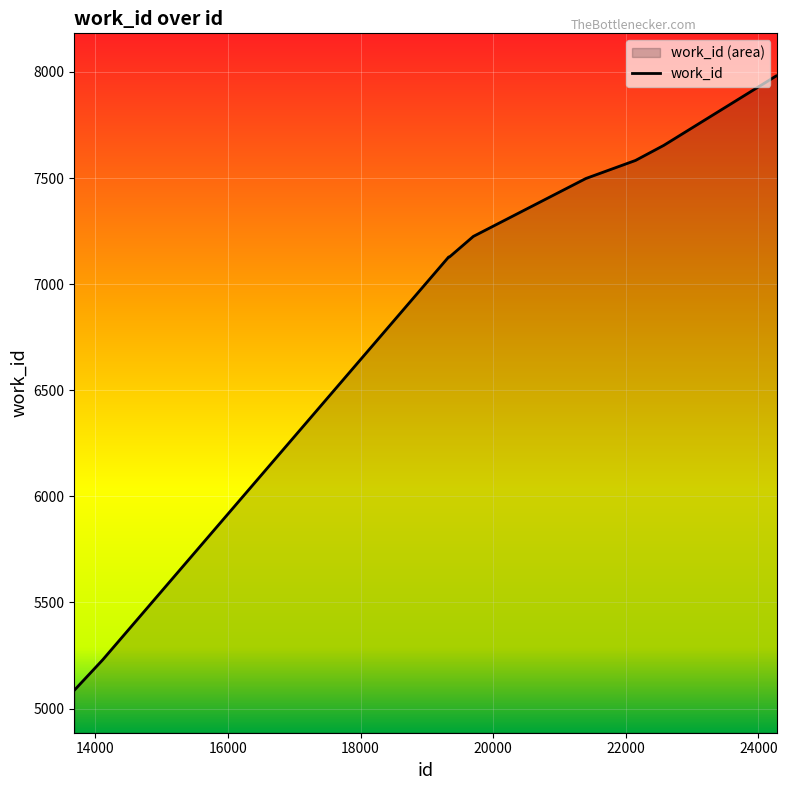

What is the difference between the maximum and minimum values?

2896